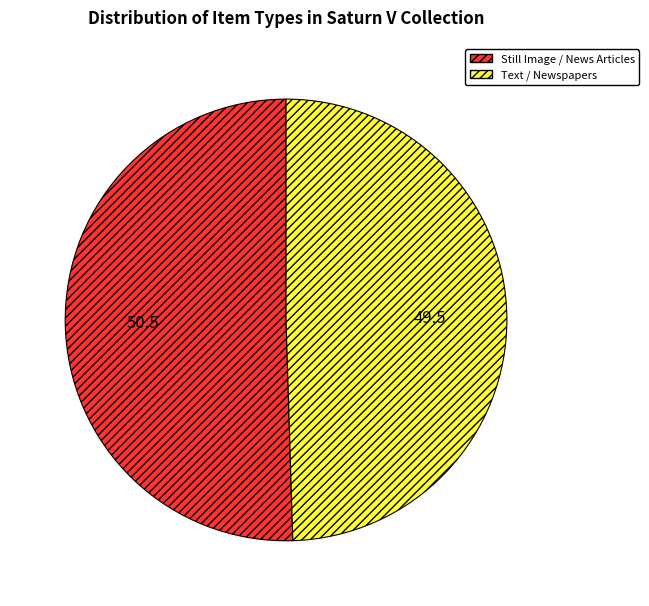

Approximately how many times larger is the value at Text / Newspapers compared to Still Image / News Articles?

1.0